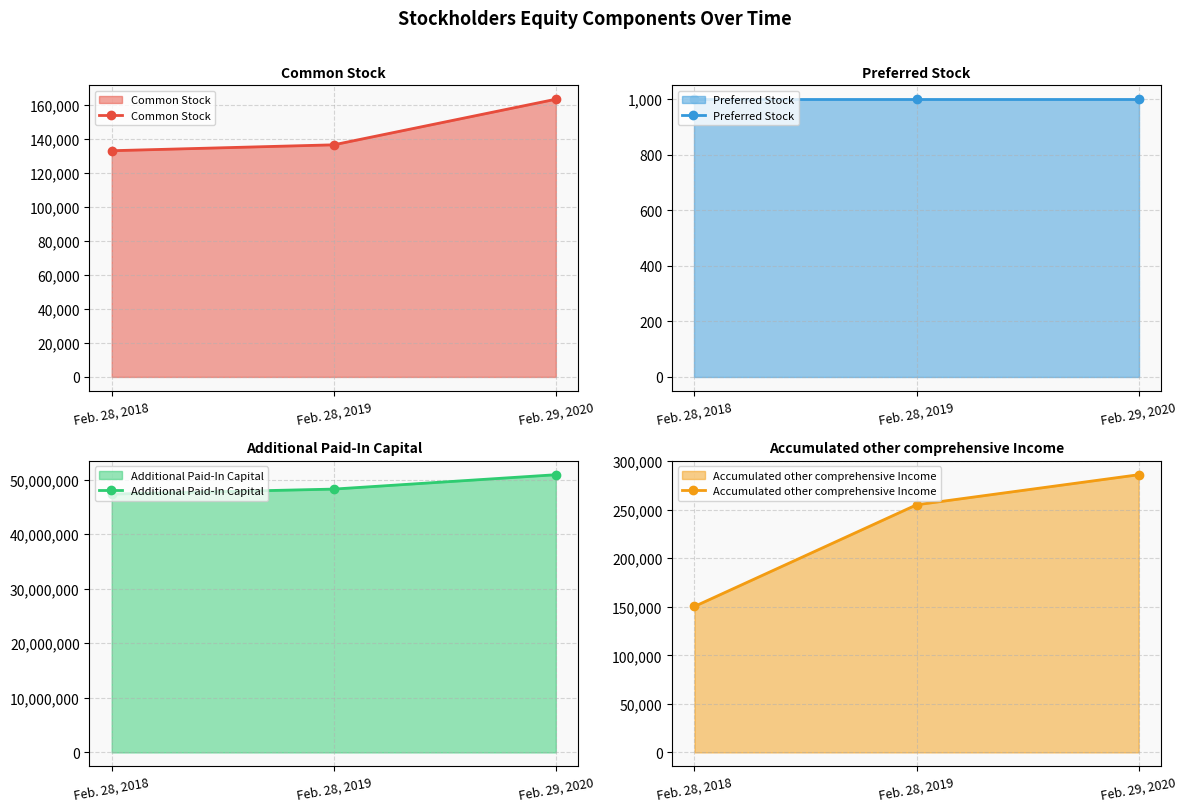

Reading right to left, extract all data points from this chart.

Common Stock: Feb. 29, 2020=163133	Feb. 28, 2019=136353	Feb. 28, 2018=132884
Preferred Stock: Feb. 29, 2020=1000	Feb. 28, 2019=1000	Feb. 28, 2018=1000
Additional Paid-In Capital: Feb. 29, 2020=50881981	Feb. 28, 2019=48250116	Feb. 28, 2018=47330400
Accumulated other comprehensive Income: Feb. 29, 2020=285988	Feb. 28, 2019=255023	Feb. 28, 2018=150358